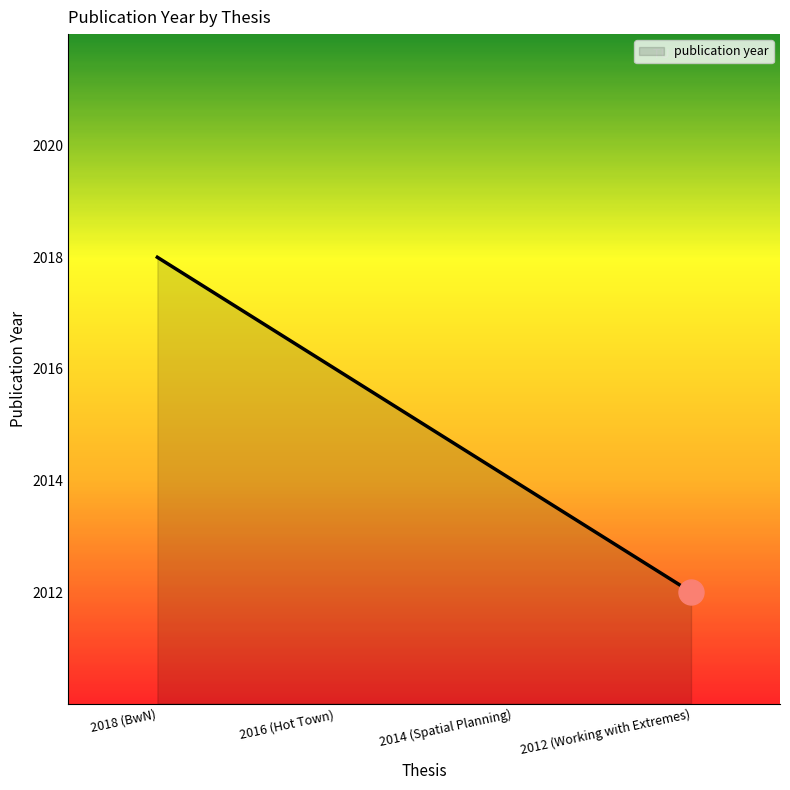

Does the chart display data point markers on the line(s)?

No